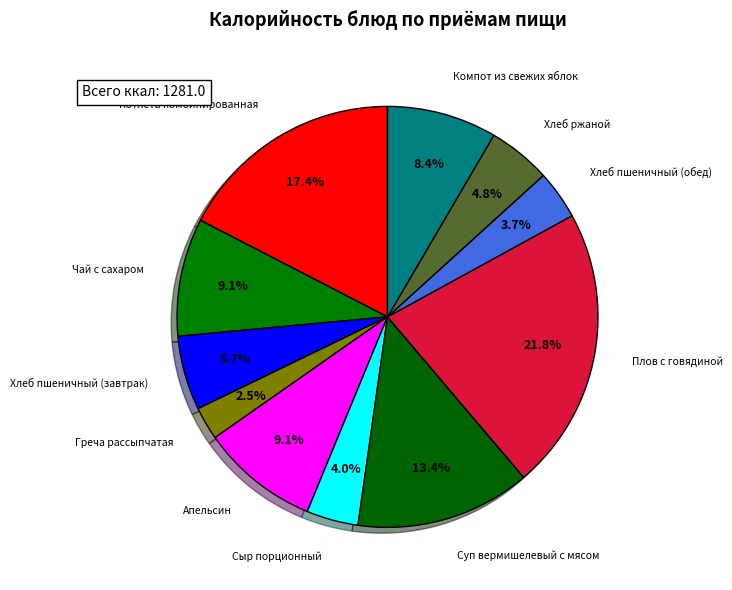

To the nearest percent, what is the average slice percentage?

9%